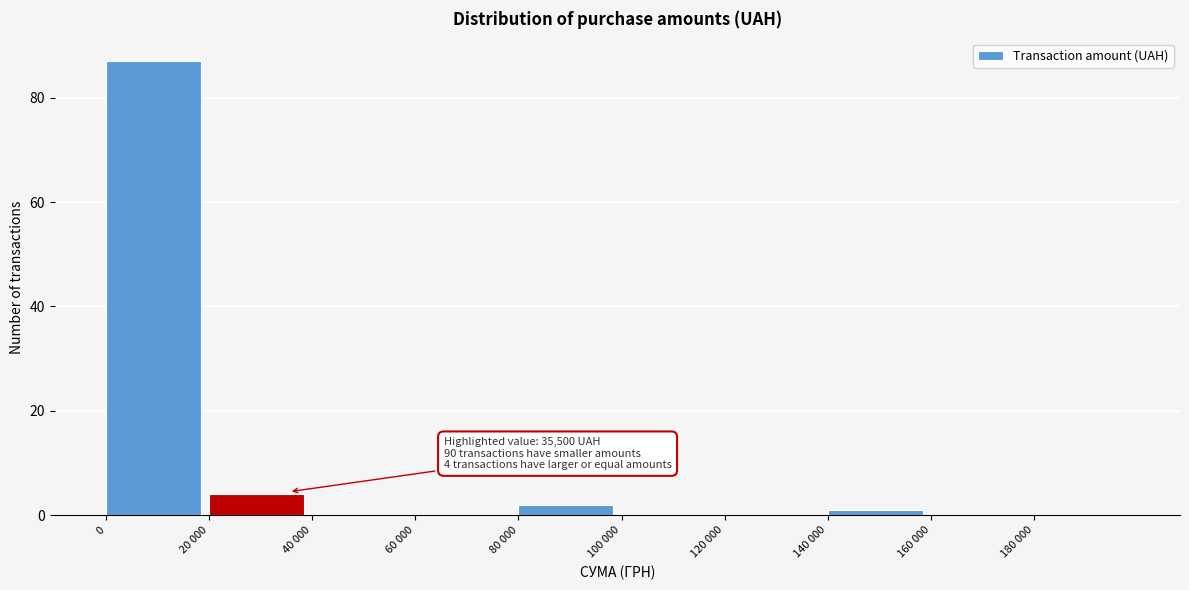

Reading left to right, list all the values displayed in this chart.

0=87	20 000=4	40 000=0	60 000=0	80 000=2	100 000=0	120 000=0	140 000=1	160 000=0	180 000=0